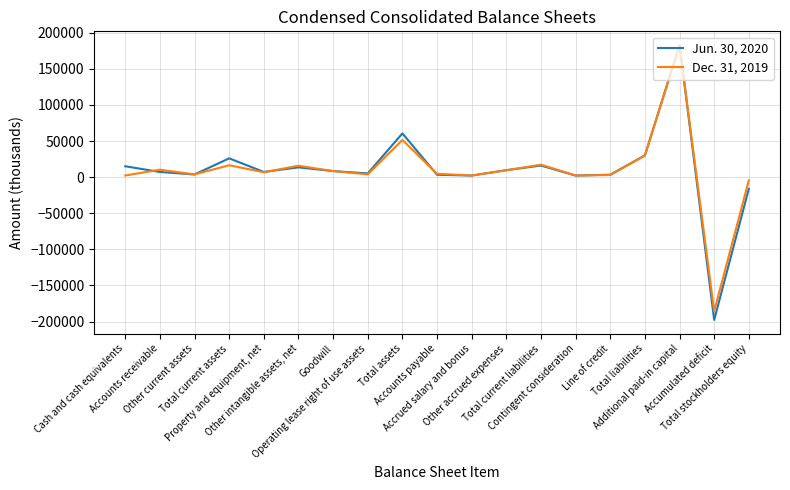

Which series has the widest spread of values?

Jun. 30, 2020